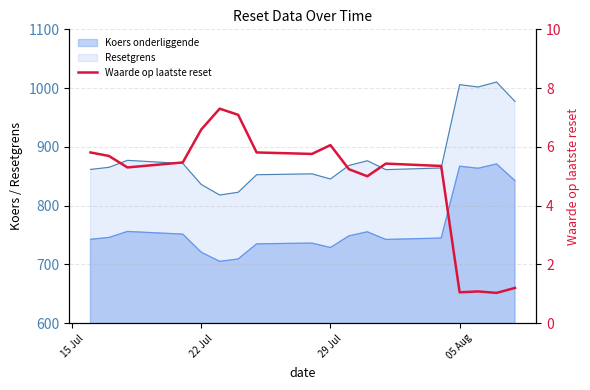

What is the minimum value shown in the chart?

1.0